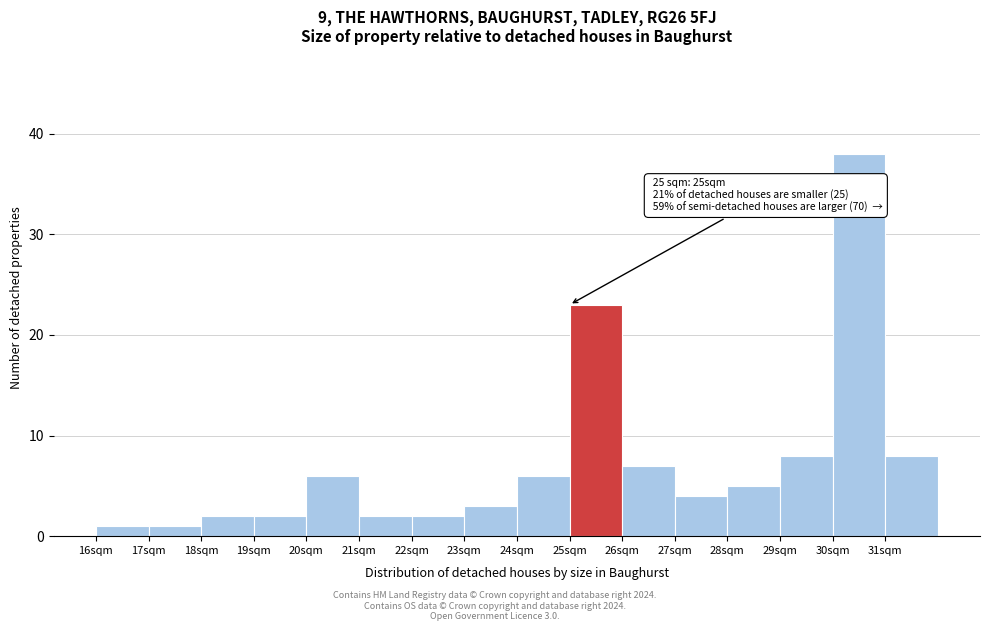

Over which range of the x-axis is the bar tallest?

30 to 31